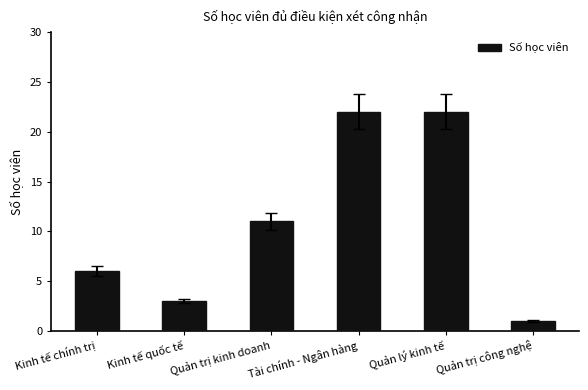

What is the difference between the maximum and minimum values?

21